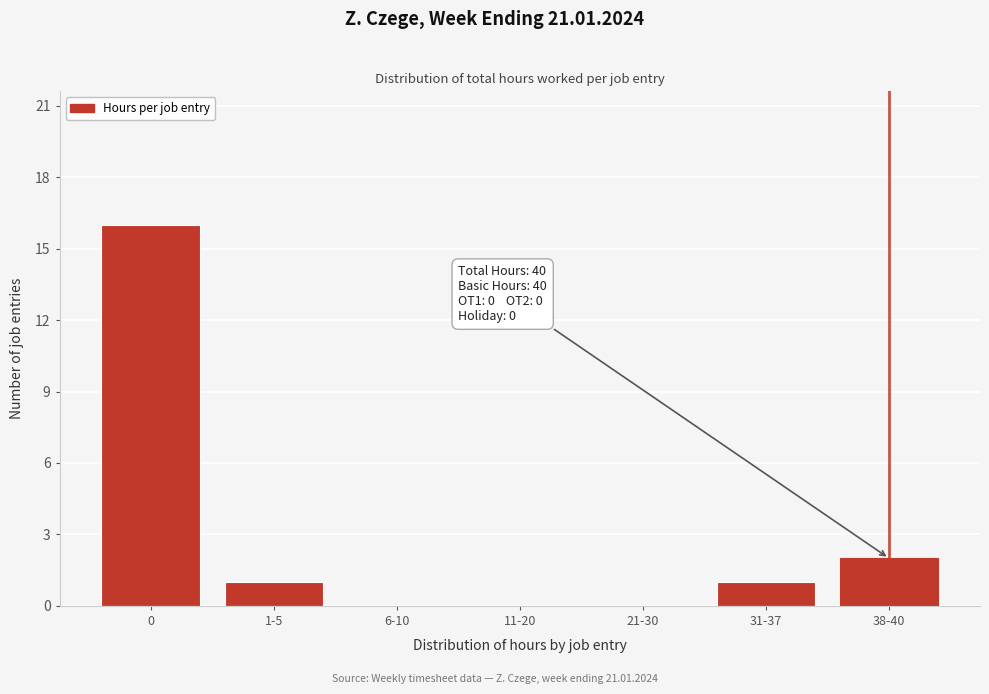

Reading left to right, what are all the values shown in this chart?

0=16	1-5=1	6-10=0	11-20=0	21-30=0	31-37=1	38-40=2